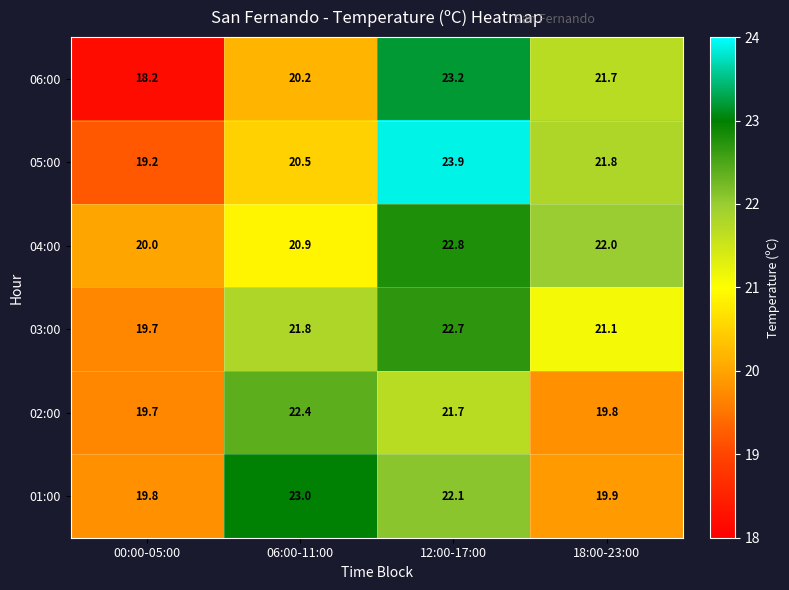

The 02:00 series shows 19.7 at 00:00-05:00. True or false?

True